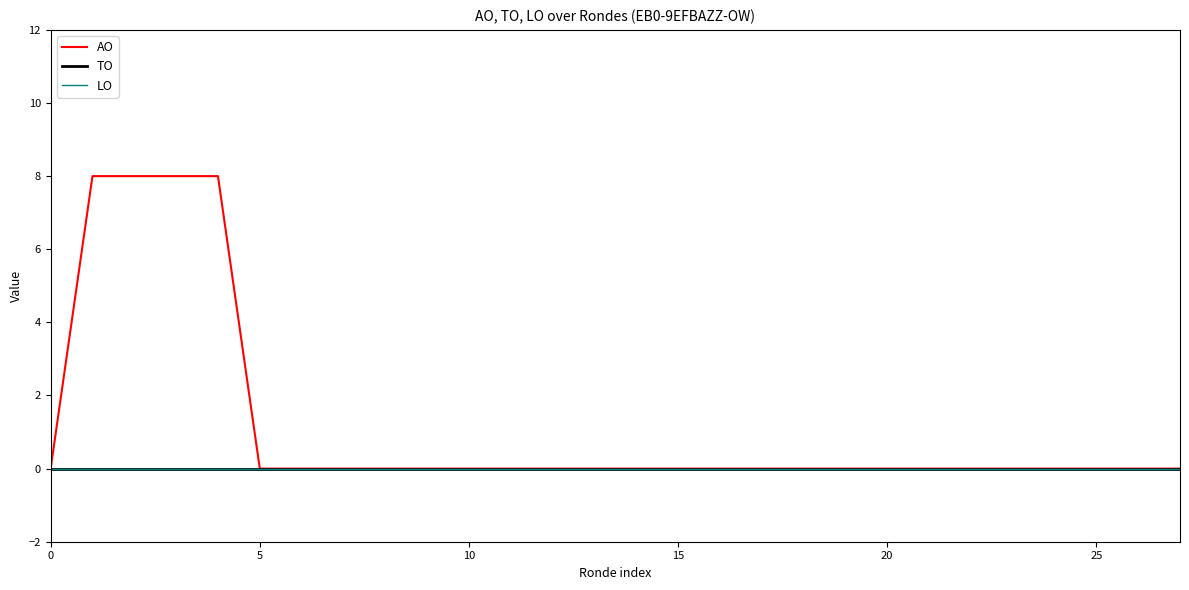

What is the label of the 8th point from the left?

7